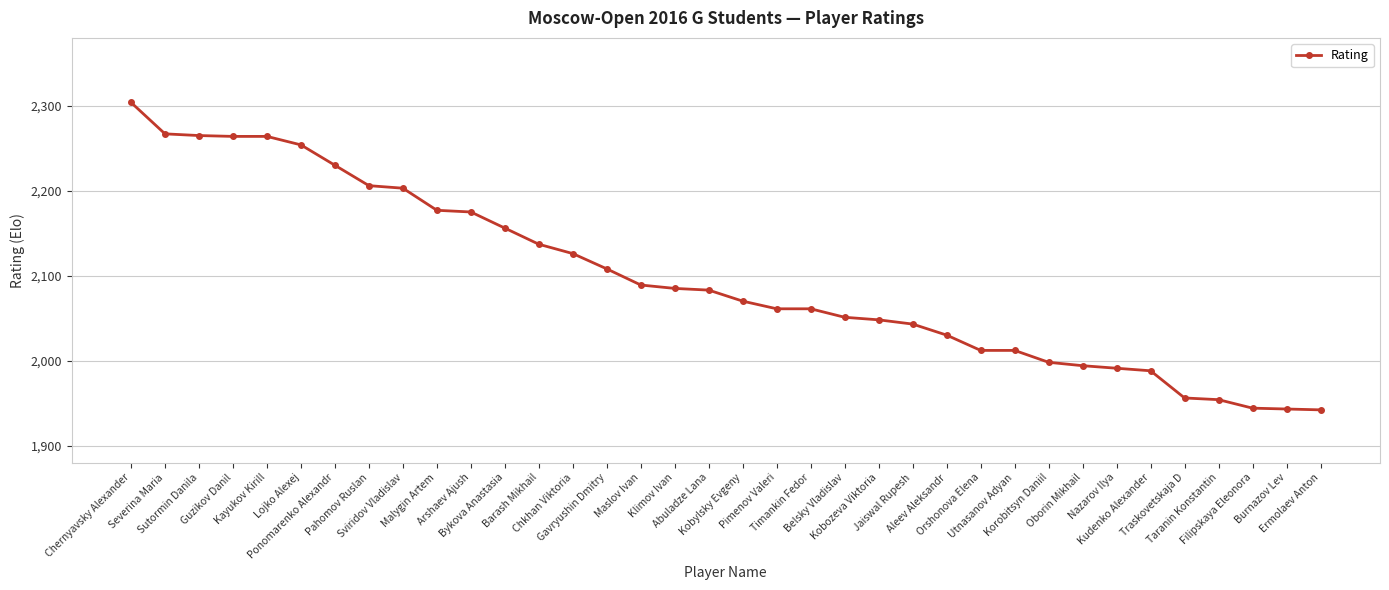

How many values are below 2083?

18